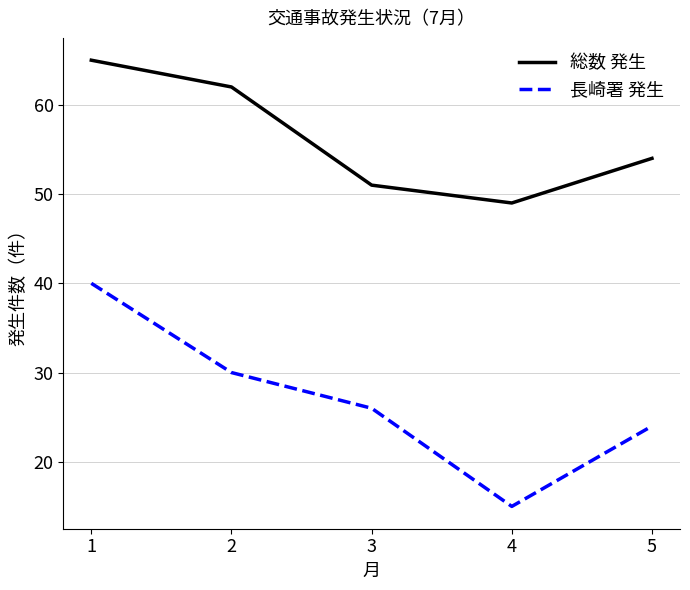

At which category is the sum across all series the highest?

1